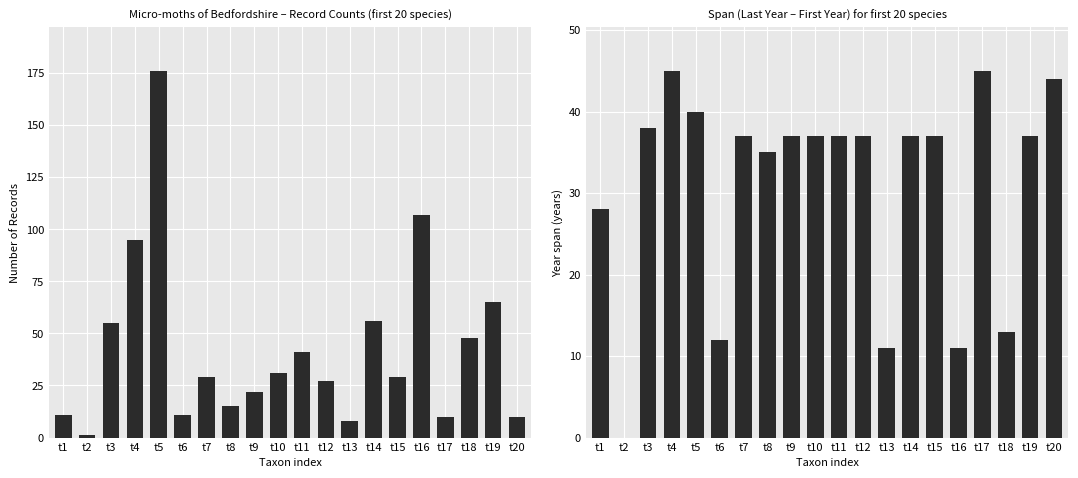

Which has a higher value, t17 or t7?

t7